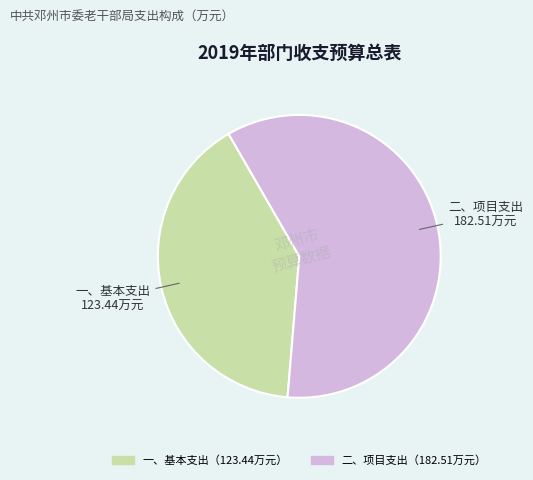

Is the sum of 二、项目支出 and 一、基本支出 greater than half?

Yes